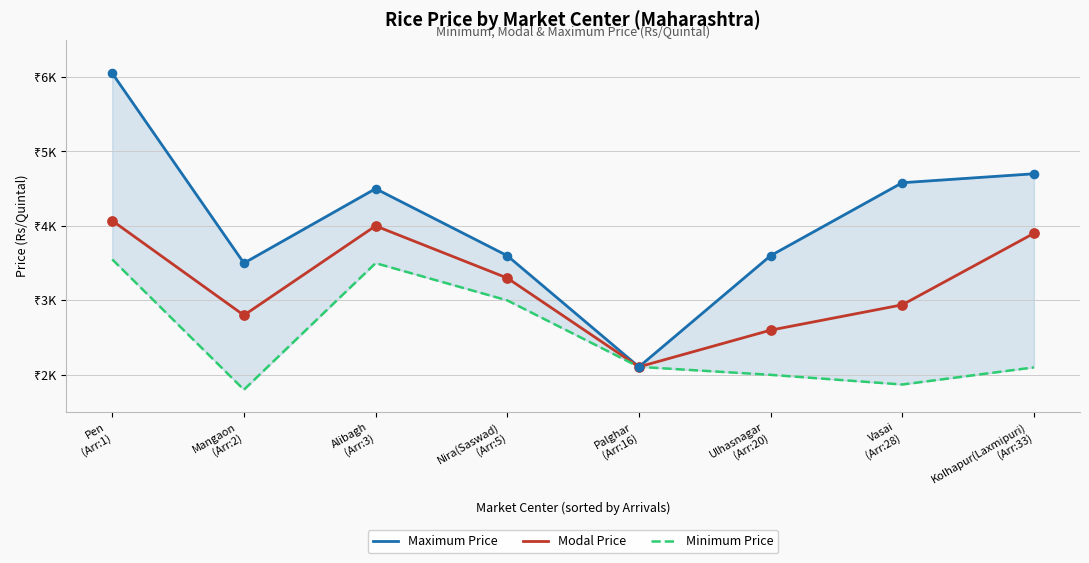

Which series reaches the maximum Y coordinate?

Maximum Price